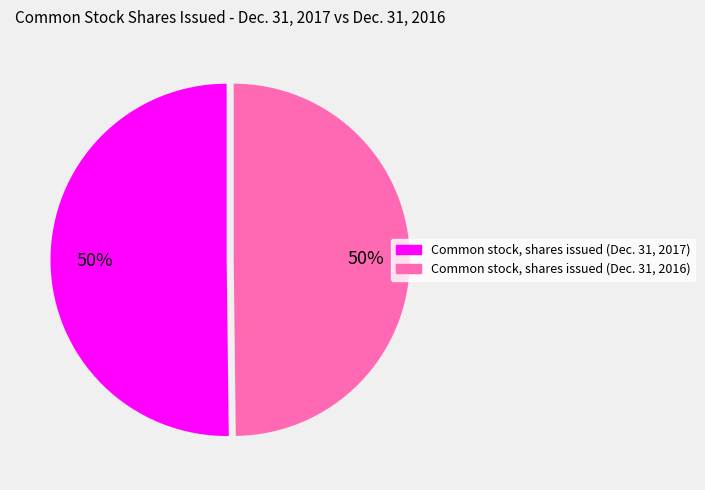

To the nearest percent, what portion does Common stock, shares issued (Dec. 31, 2016) represent?

50%